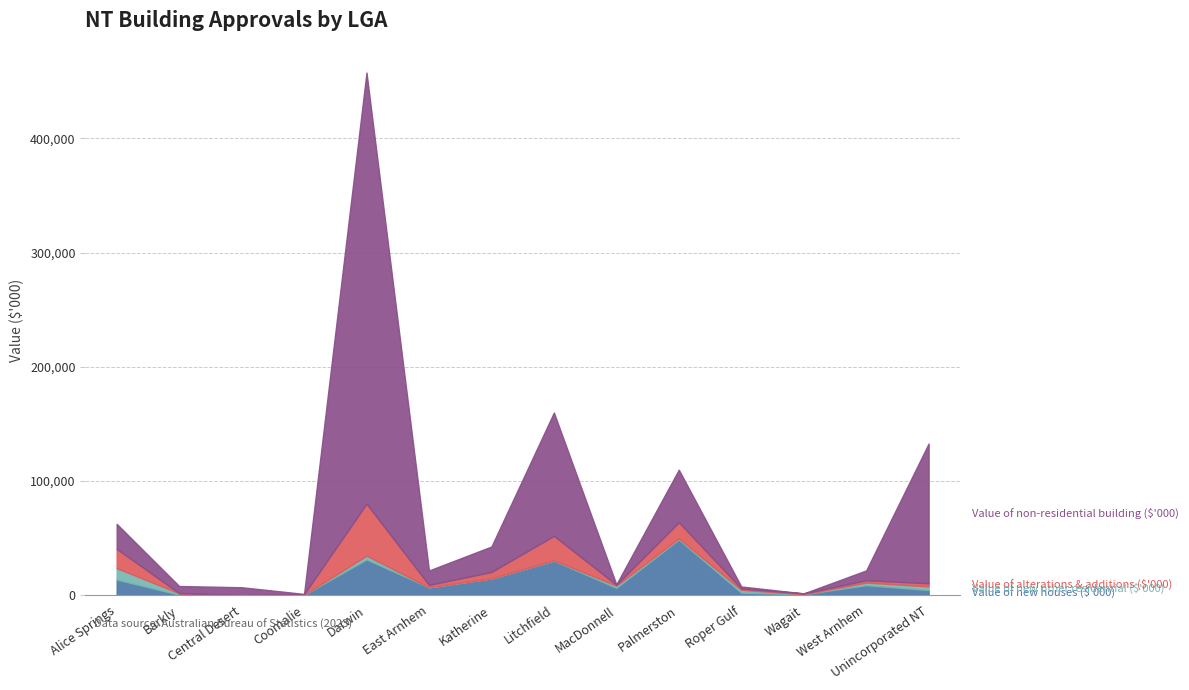

Which category has the highest value in the Value of new houses ($'000) series?

Palmerston